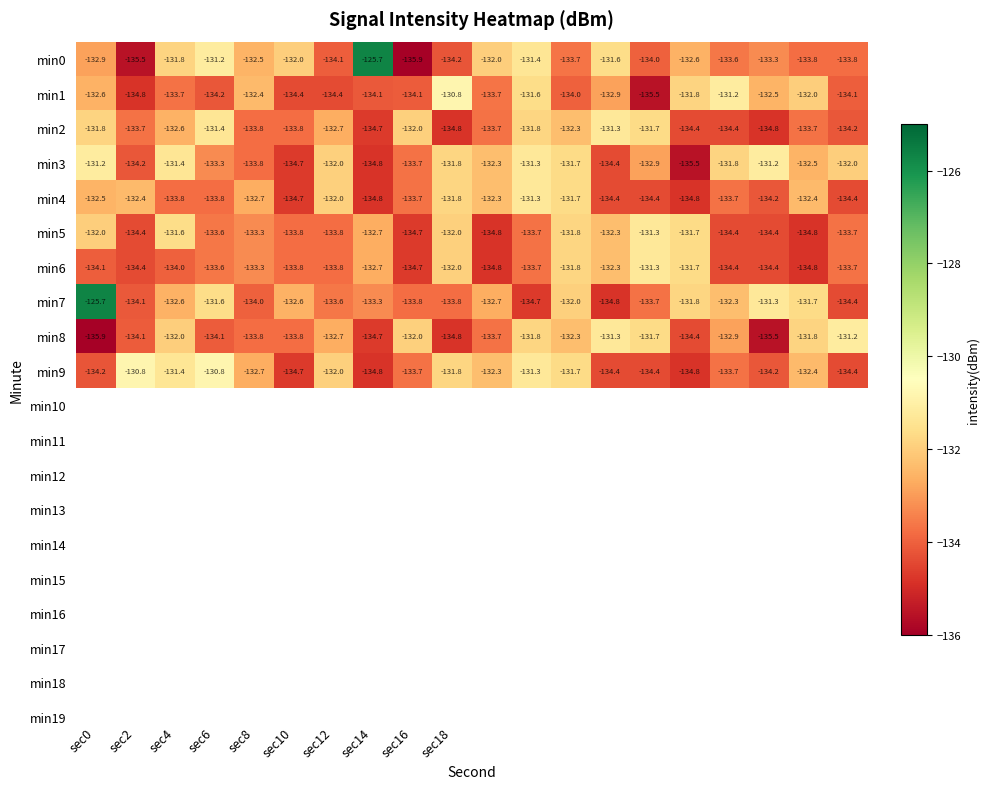

Count the number of data series in this chart.

10